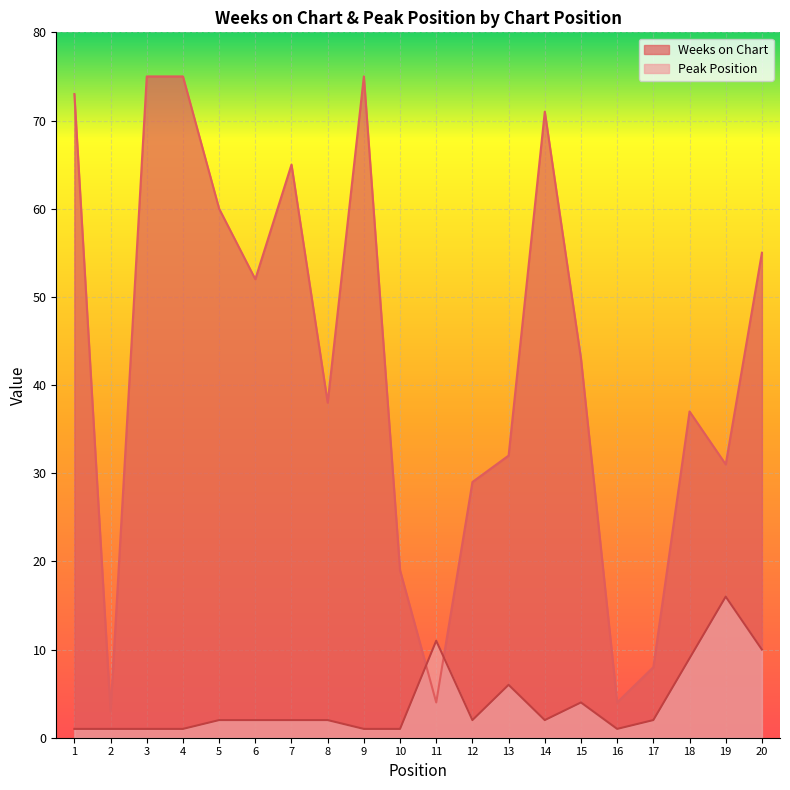

At 12, list the series in order from largest to smallest.

Weeks on Chart, Peak Position